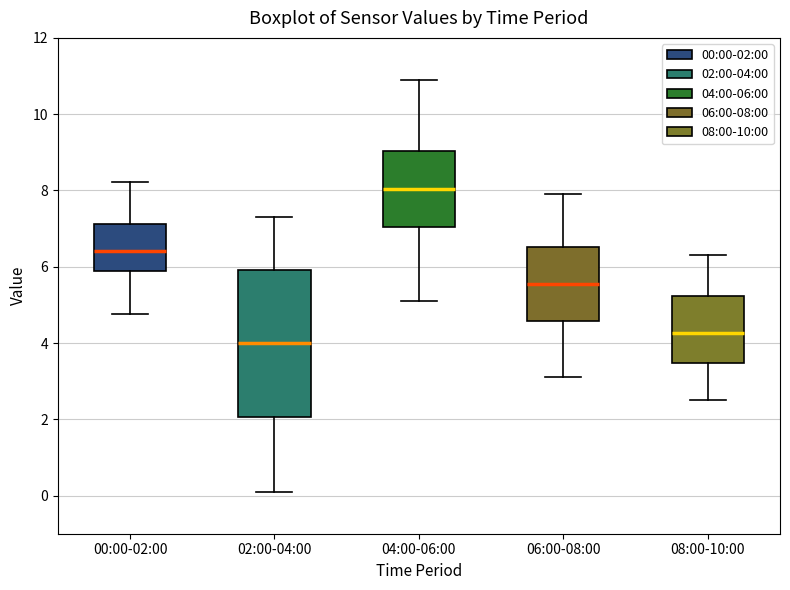

Comparing the boxes themselves (not the whiskers), which one is the tallest?

02:00-04:00